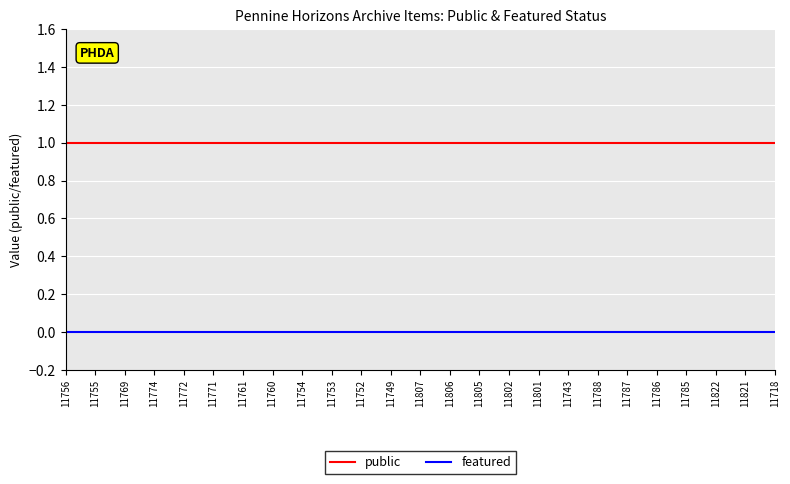

How many lines are shown in the chart?

2